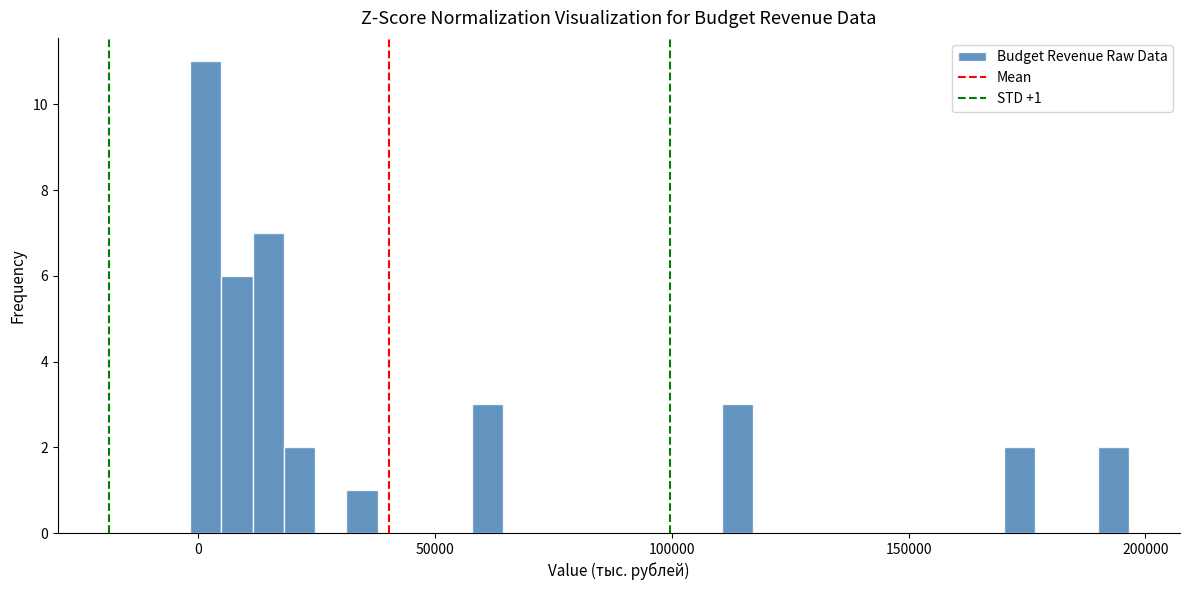

Read against the x-axis, roughly where is the centre of the tallest bar?

0